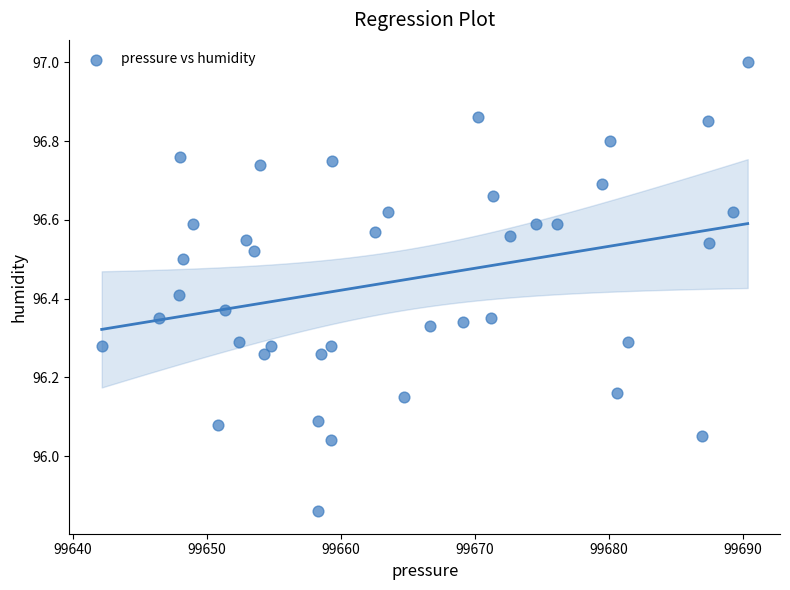

What is the range of Y values (max minus min)?

1.1